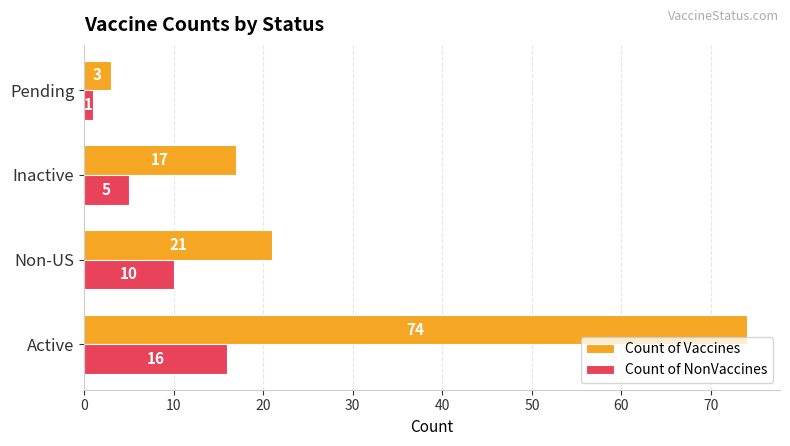

Is the value of Count of Vaccines at Inactive greater than the value of Count of NonVaccines at Non-US?

Yes